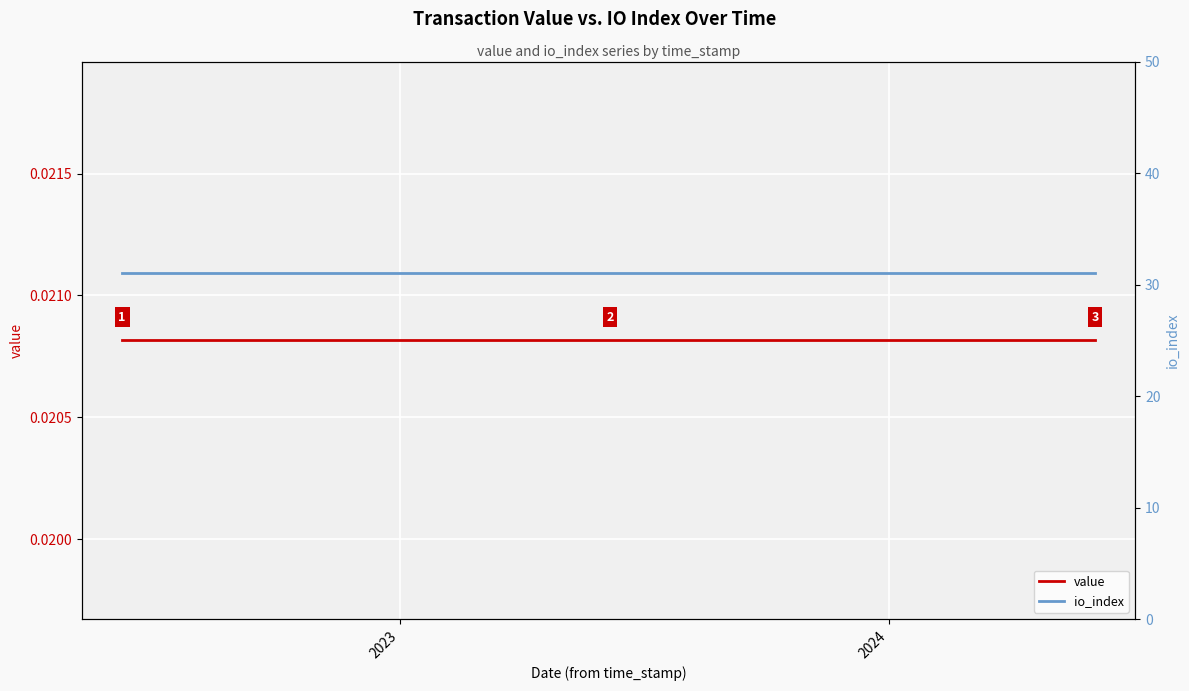

What is the value of the io_index point at the 20th from the left?

31.0